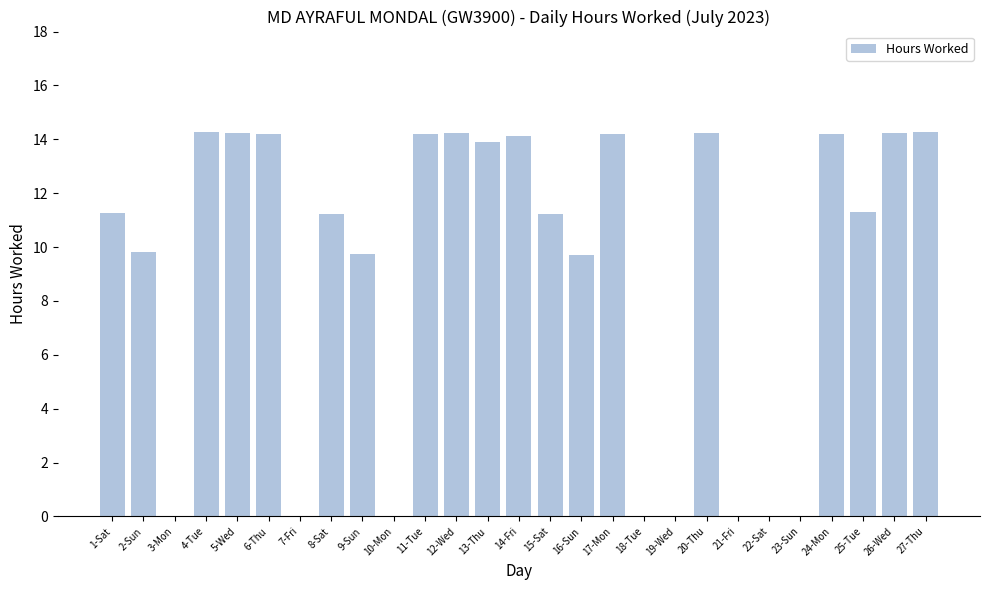

Which has a higher value, 1-Sat or 27-Thu?

27-Thu